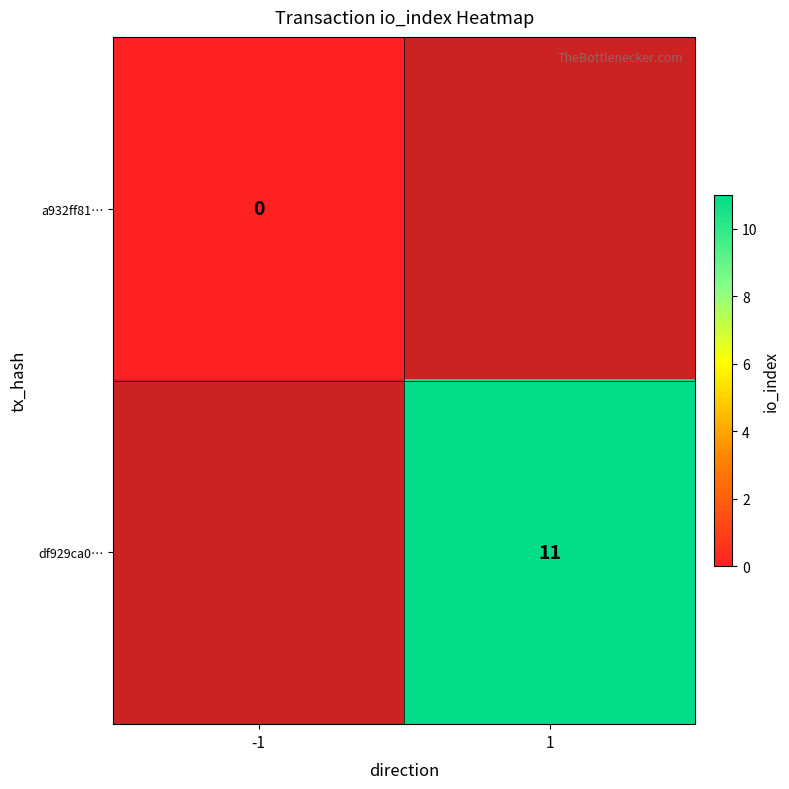

The value of df929ca0… at 1 is 11. True or false?

True